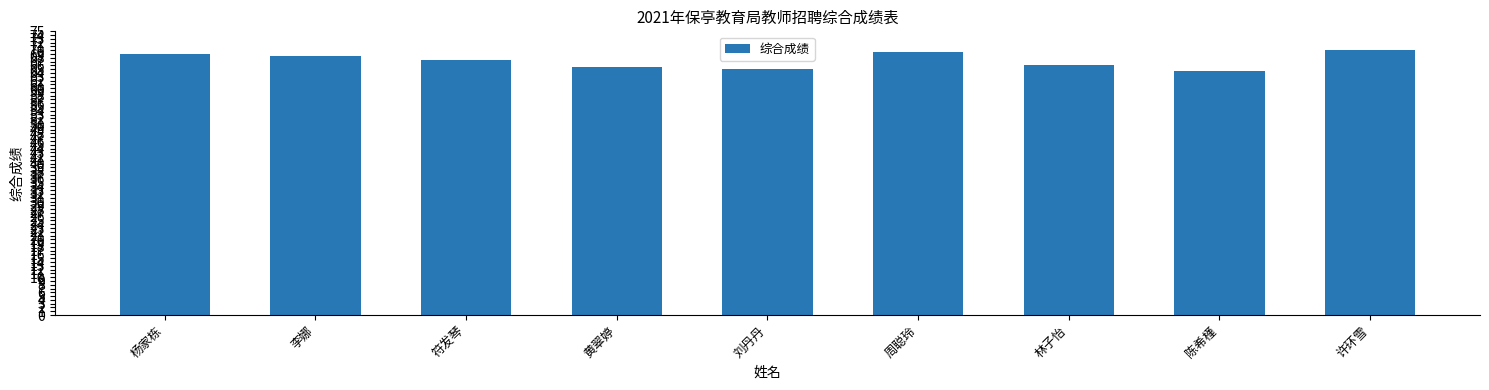

How many bars are there in total?

9